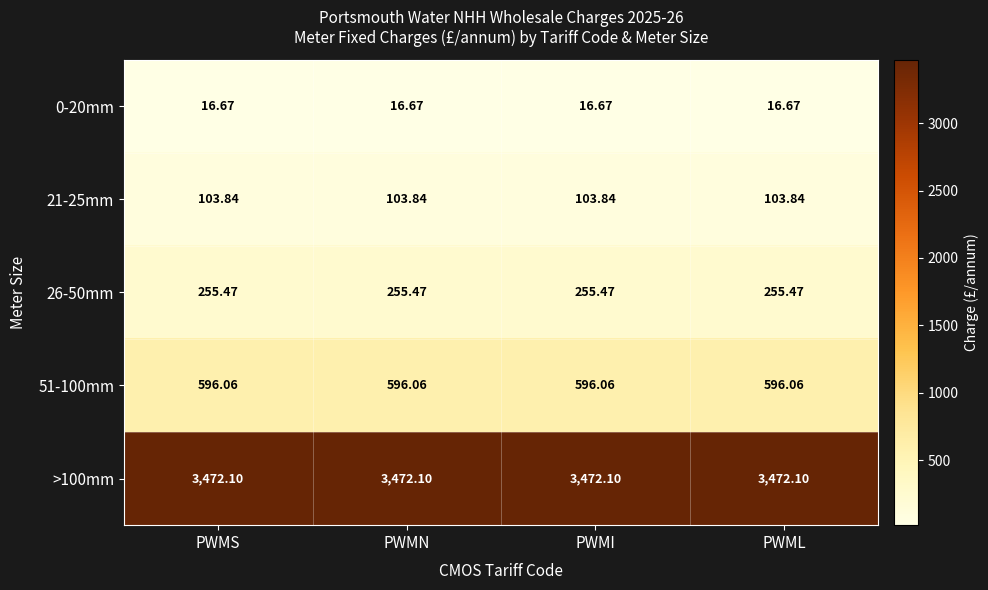

Reading right to left, what are all the values shown in this chart?

0-20mm: PWML=16.7	PWMI=16.7	PWMN=16.7	PWMS=16.7
21-25mm: PWML=103.8	PWMI=103.8	PWMN=103.8	PWMS=103.8
26-50mm: PWML=255.5	PWMI=255.5	PWMN=255.5	PWMS=255.5
51-100mm: PWML=596.1	PWMI=596.1	PWMN=596.1	PWMS=596.1
>100mm: PWML=3472.1	PWMI=3472.1	PWMN=3472.1	PWMS=3472.1